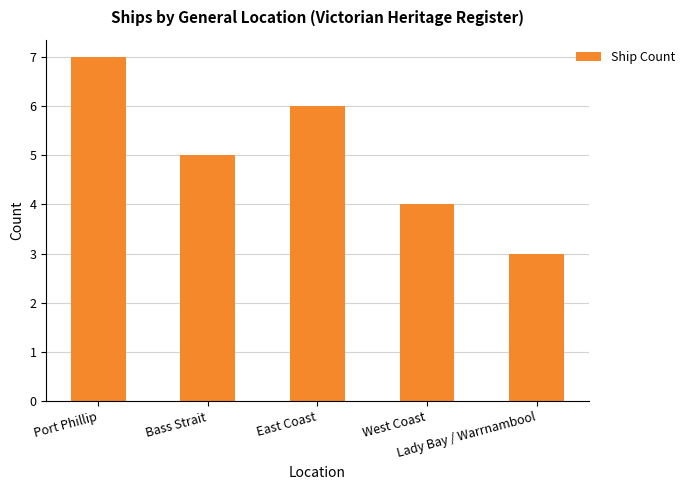

What is the value of the 5th bar from the left?

3